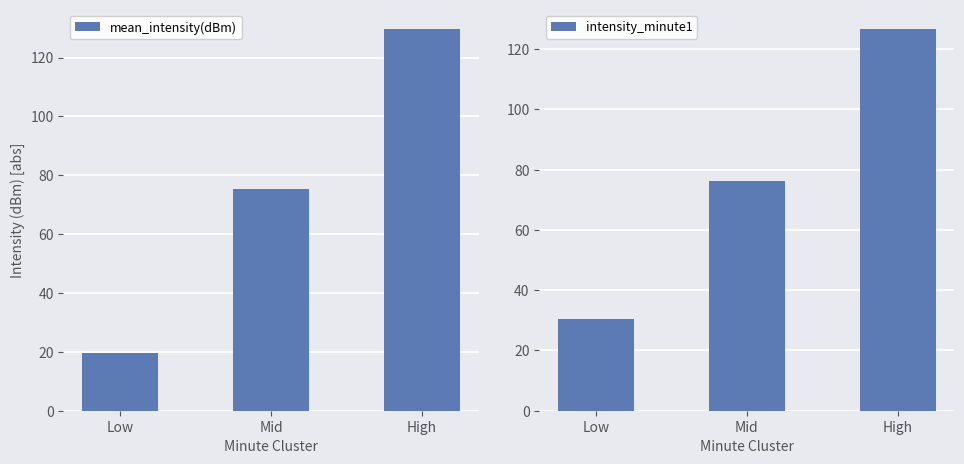

What is the value of the mean_intensity(dBm) bar at the 2nd from the left?

75.3